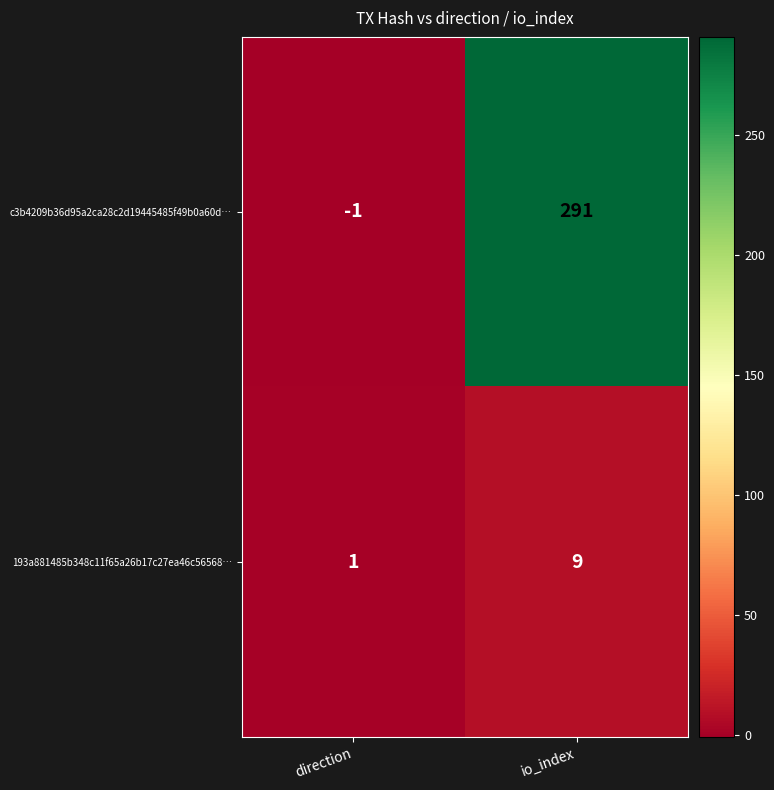

Where is c3b4209b36d95a2ca28c2d19445485f49b0a60d… nearest to the value 145?

direction